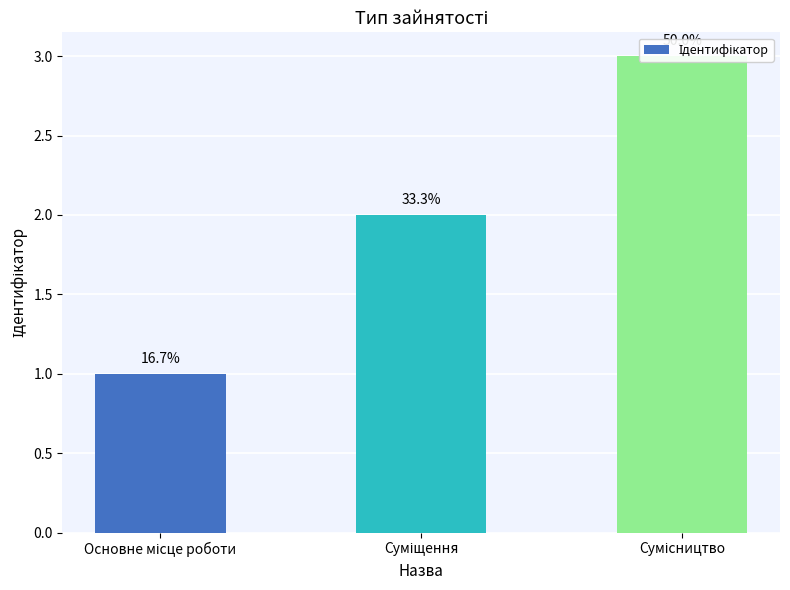

Reading right to left, list all the values displayed in this chart.

3	2	1